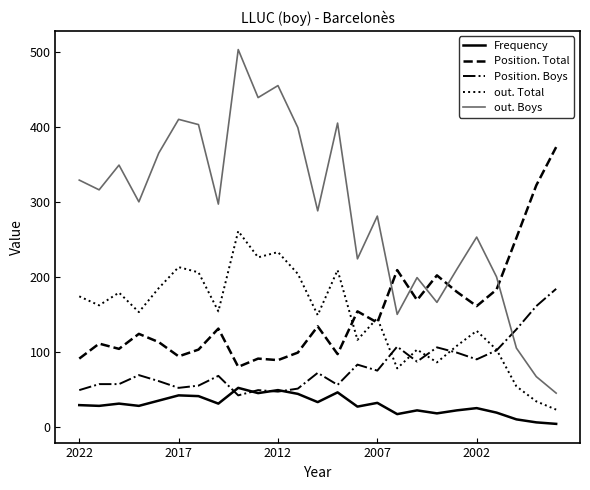

Which series has the largest total across all categories?

out. Boys